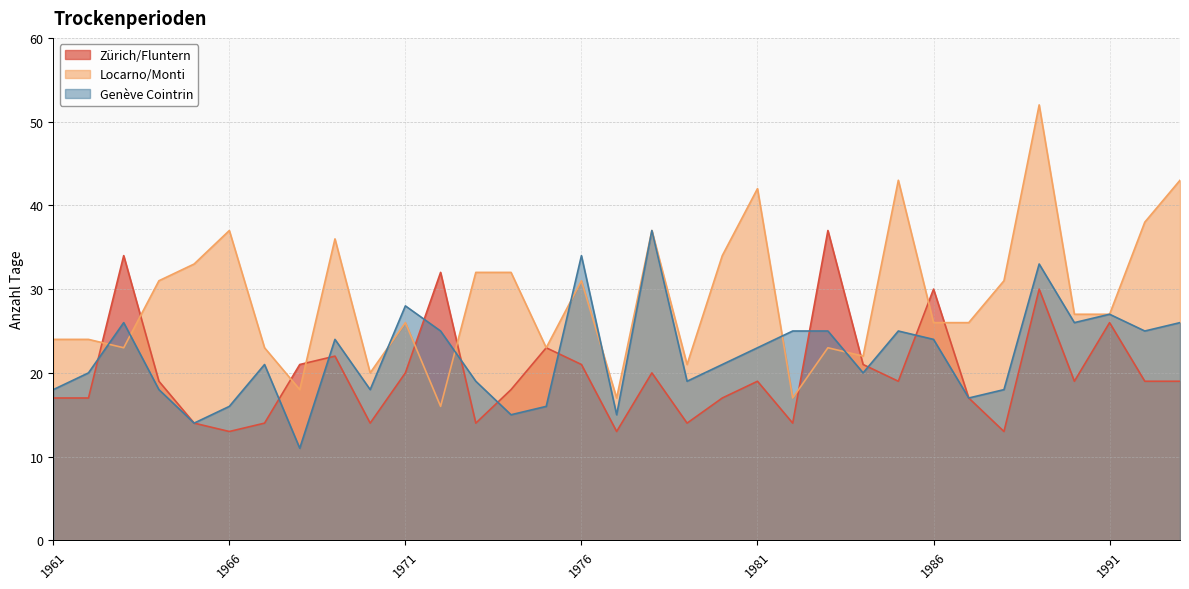

Which series has the largest total across all categories?

Locarno/Monti